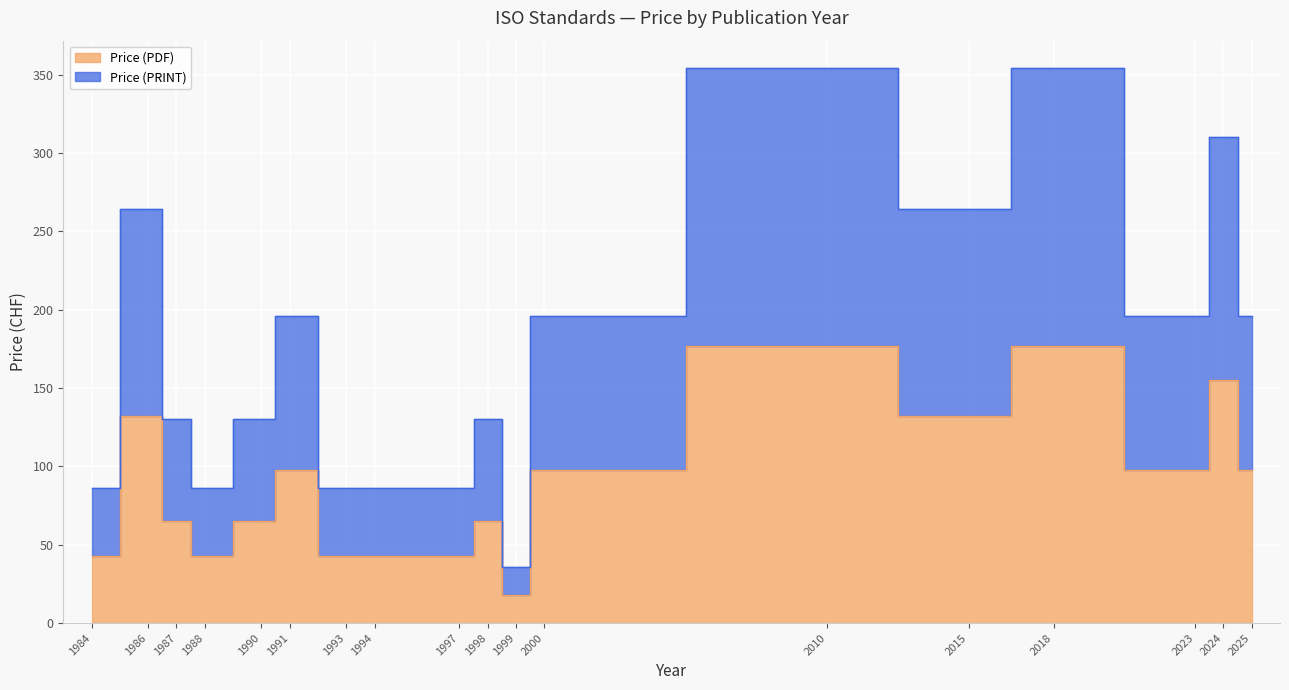

Reading right to left, extract all data points from this chart.

Price (PDF): 98	155	98	177	132	177	98	18	65	43	43	43	98	65	43	65	132	43
Price (PRINT): 196	310	196	354	264	354	196	36	130	86	86	86	196	130	86	130	264	86